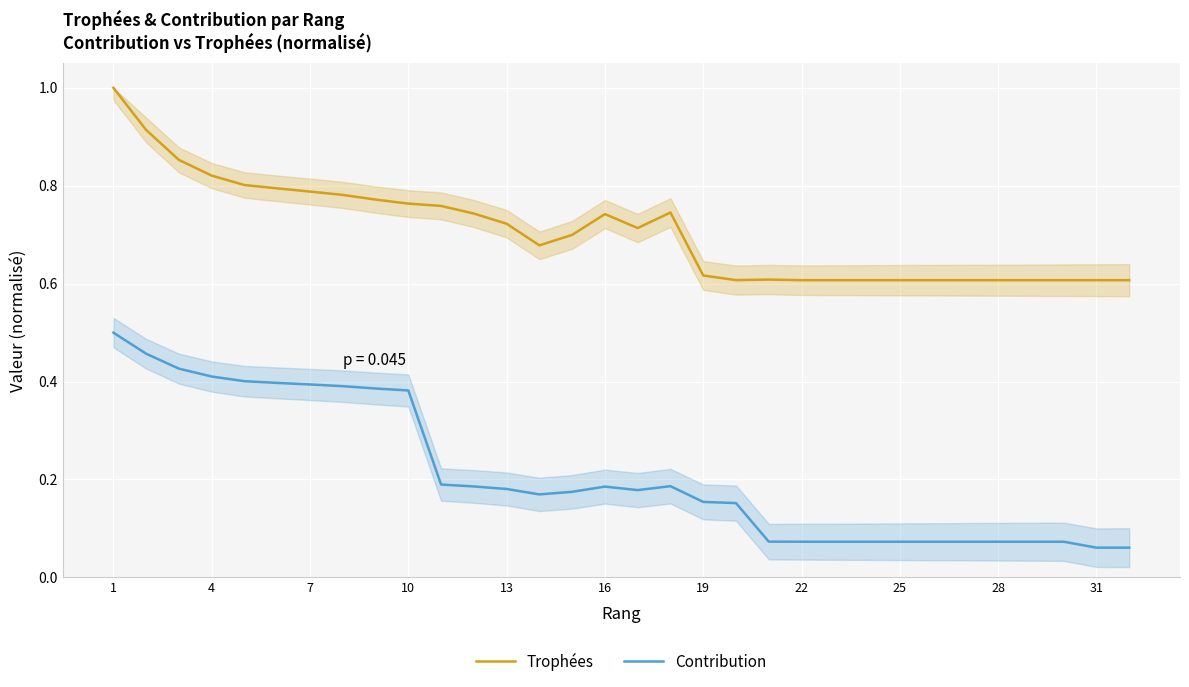

Is it true that Contribution equals 0.7 at 10?

False